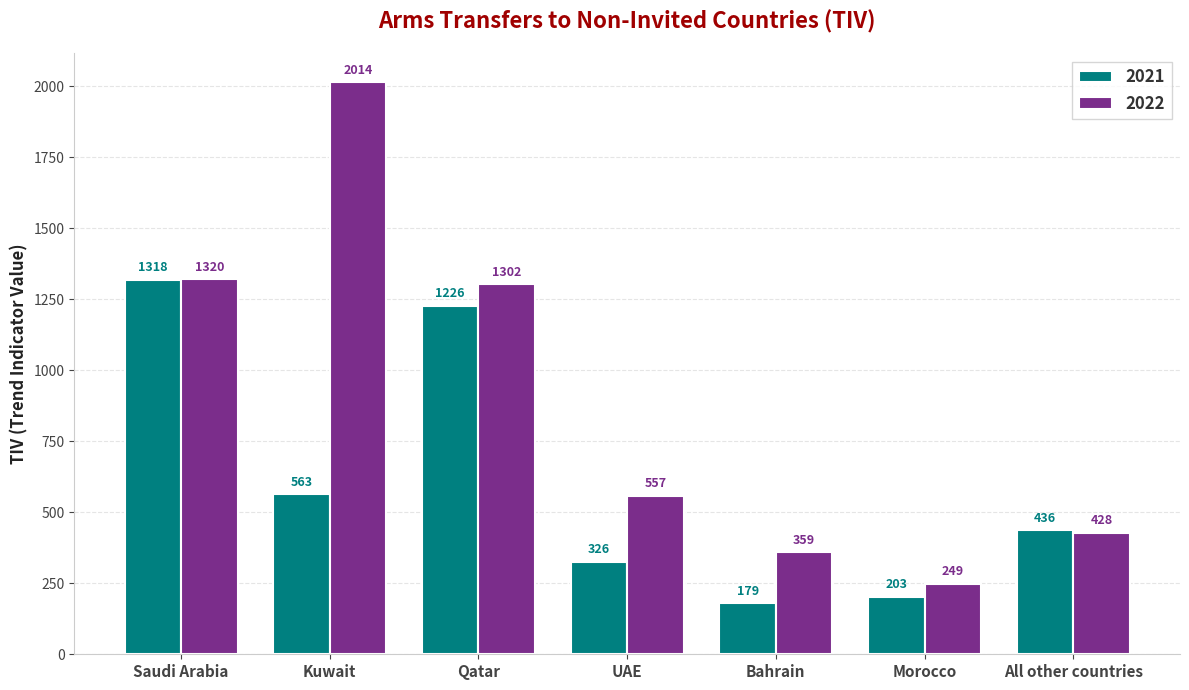

At which category does the chart reach its peak across all series?

Kuwait